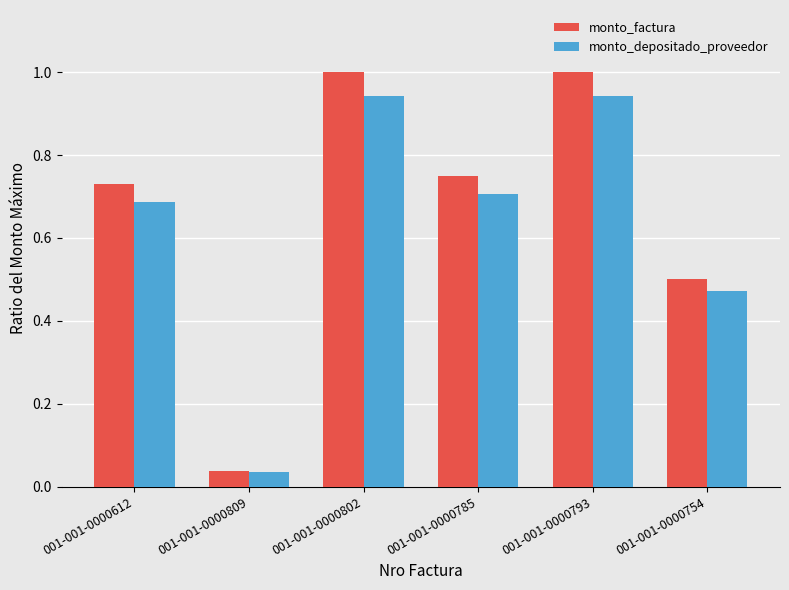

How many distinct data groups are displayed?

2